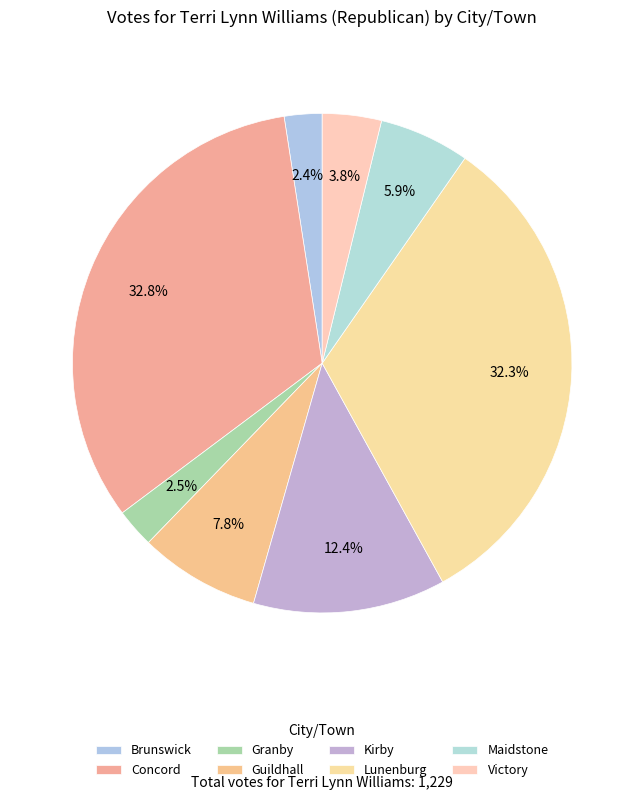

Between Victory and Concord, which is larger?

Concord